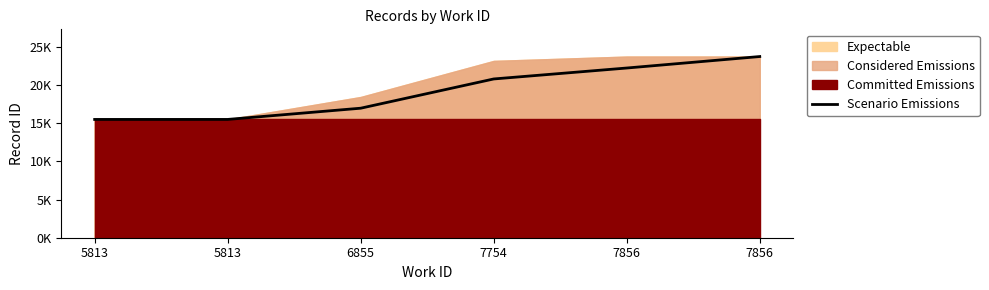

How many data points does each series have?

6